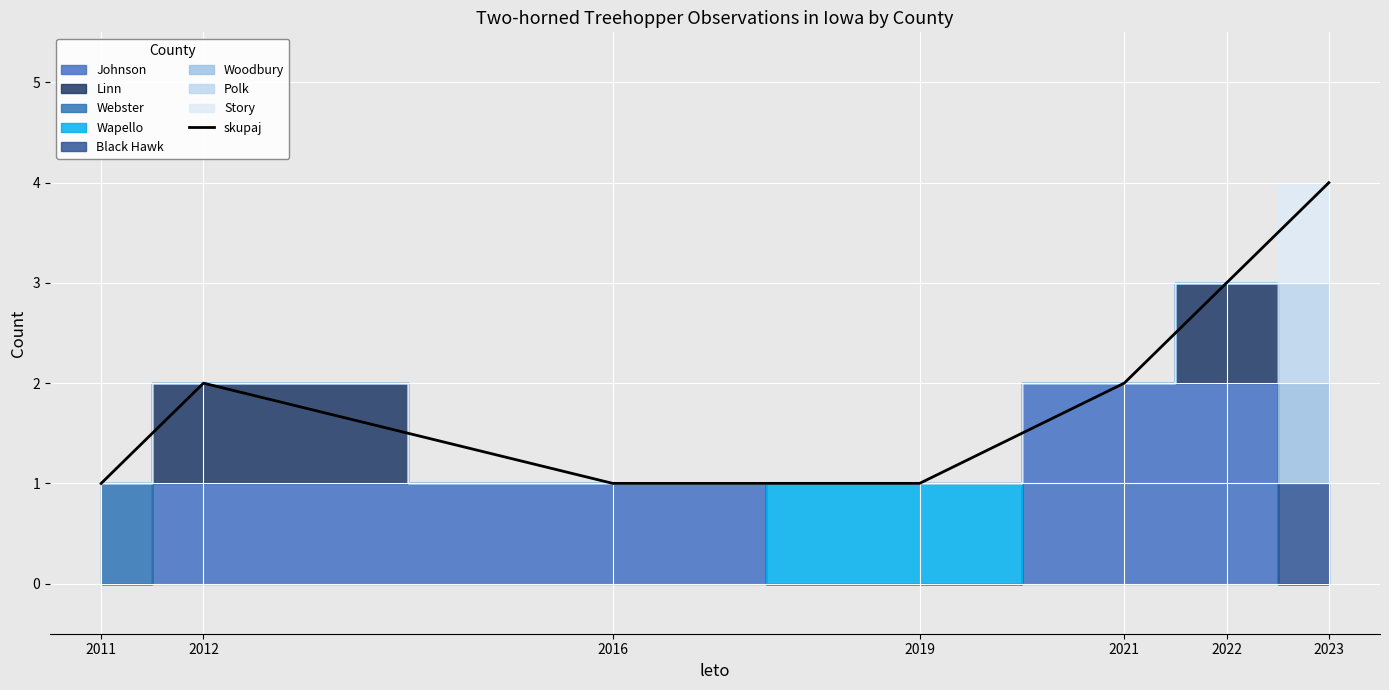

Between 2012 and 2022, which is larger?

2022